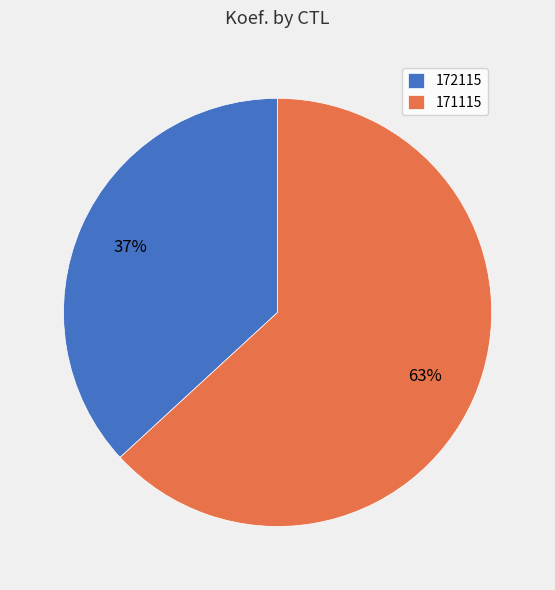

Which slice is the smallest?

172115